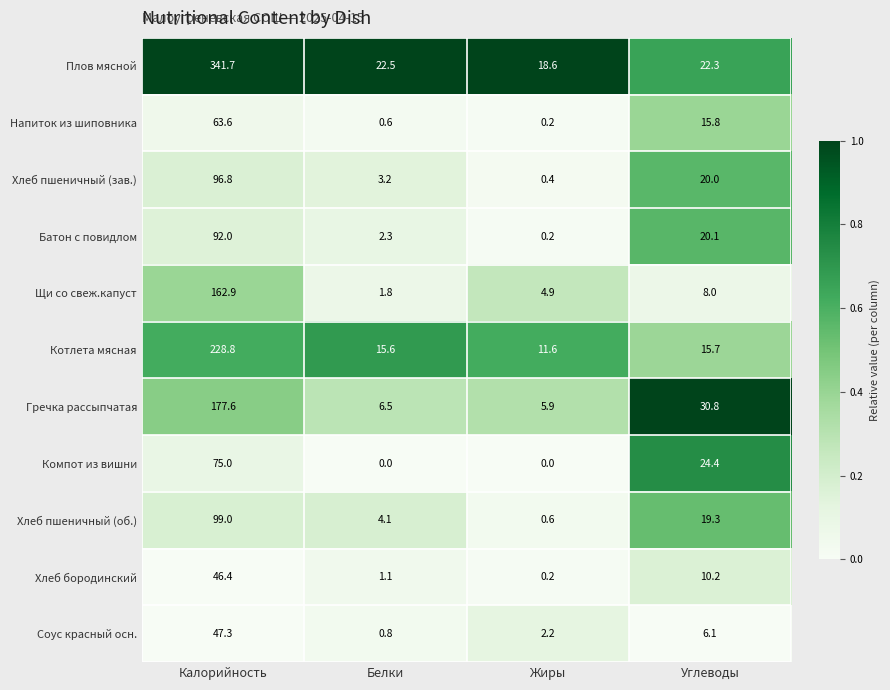

What is the difference between the highest and lowest values at Белки?

22.5